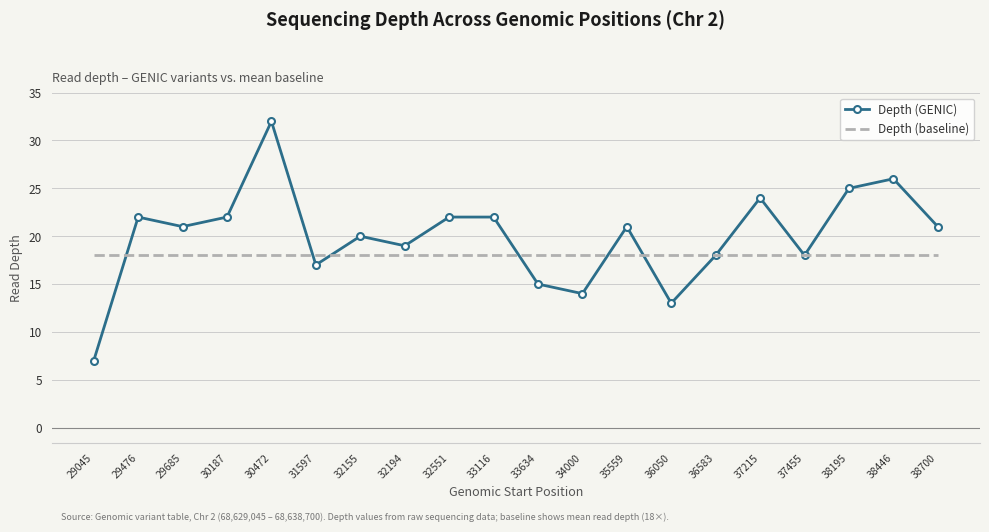

The Depth (baseline) series shows 18 at 29476. True or false?

True